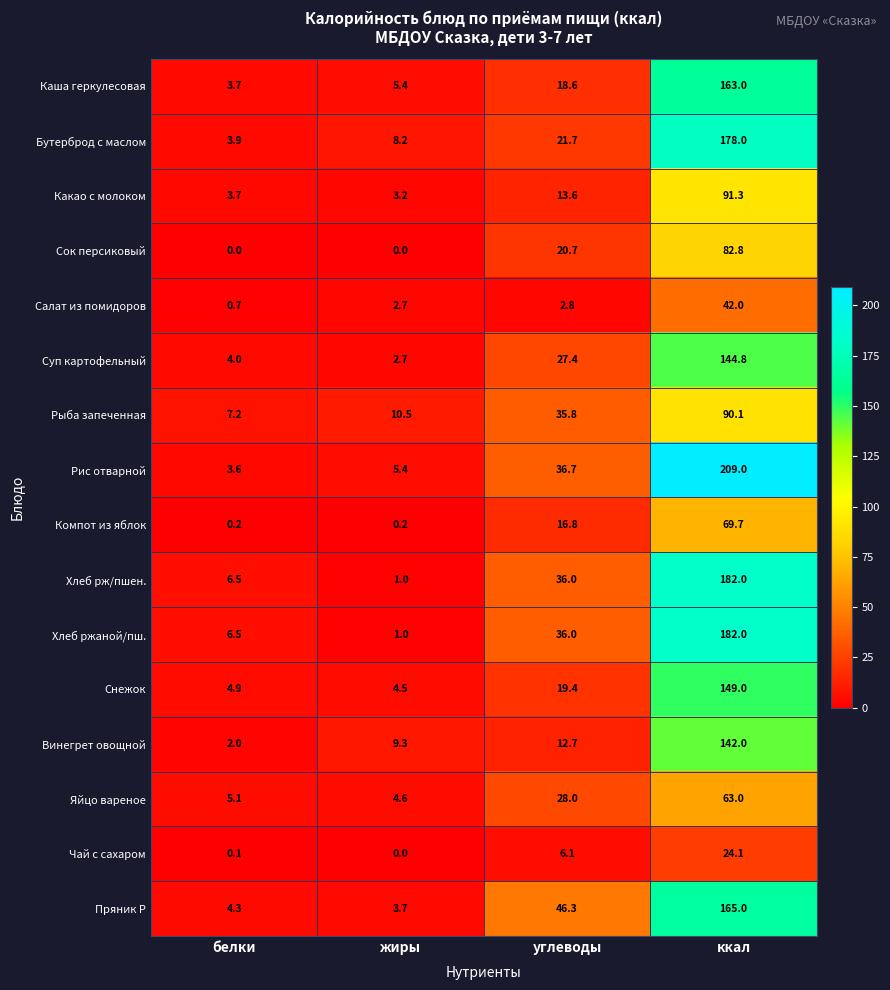

What is the sum of the Яйцо вареное values at ккал and жиры?

67.6